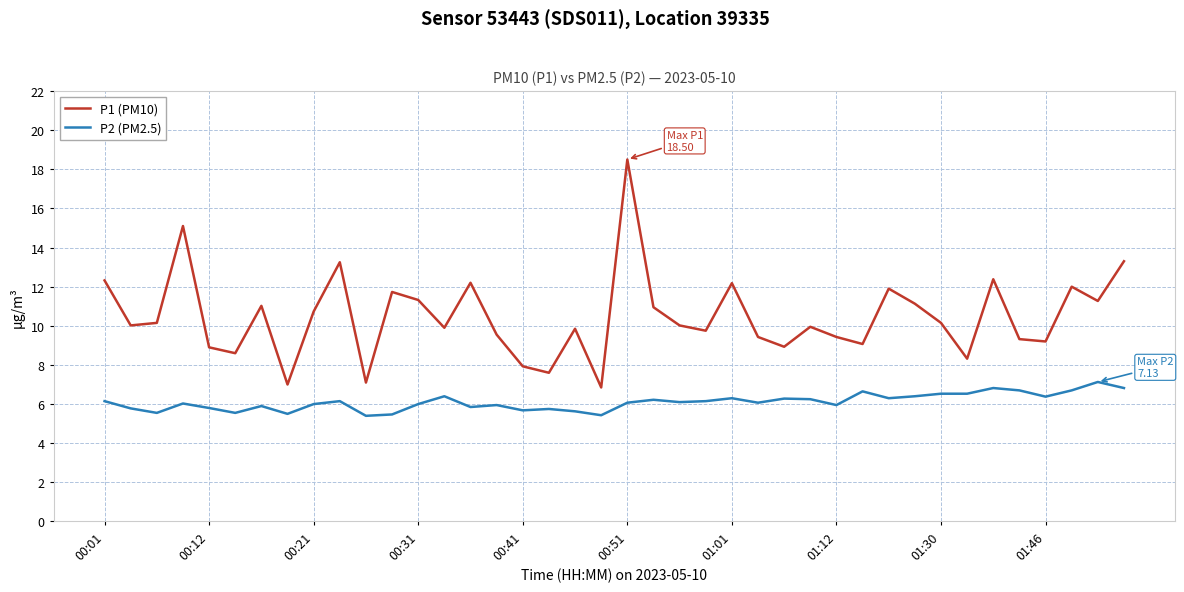

List the series in order of their overall mean, lowest first.

P2 (PM2.5), P1 (PM10)